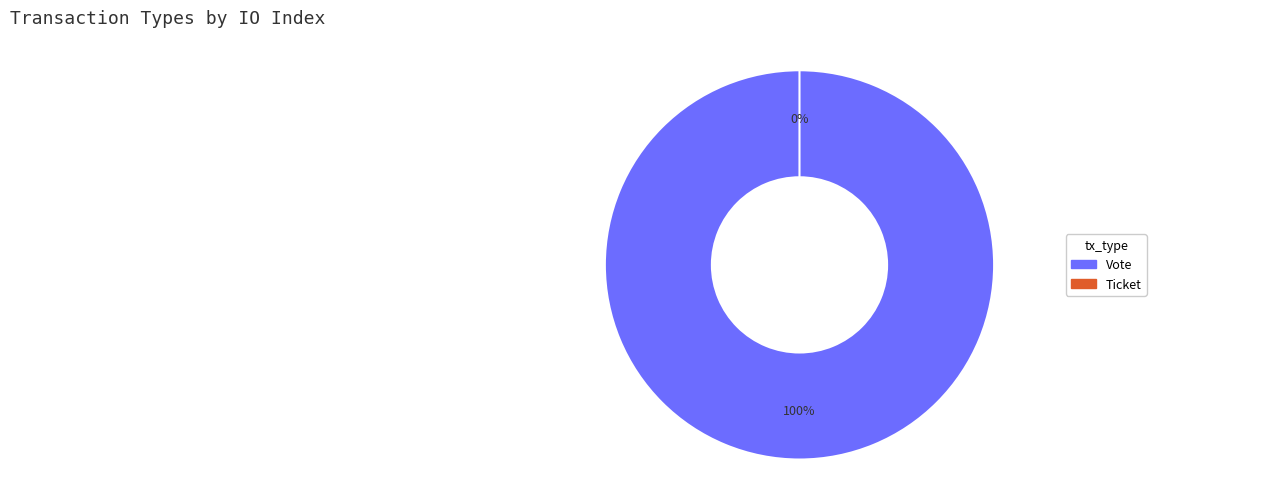

Which slice is the largest?

Vote